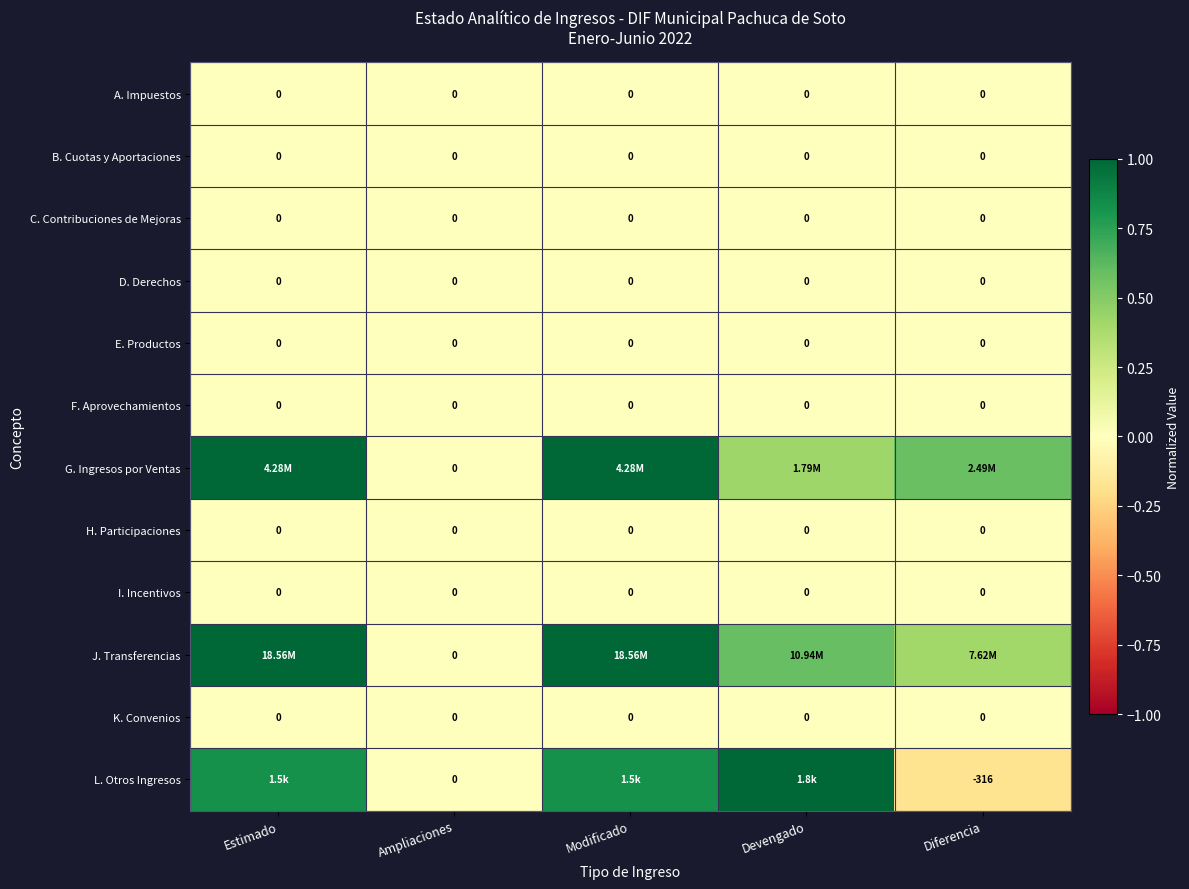

The H. Participaciones series shows 0.0 at Ampliaciones. True or false?

True